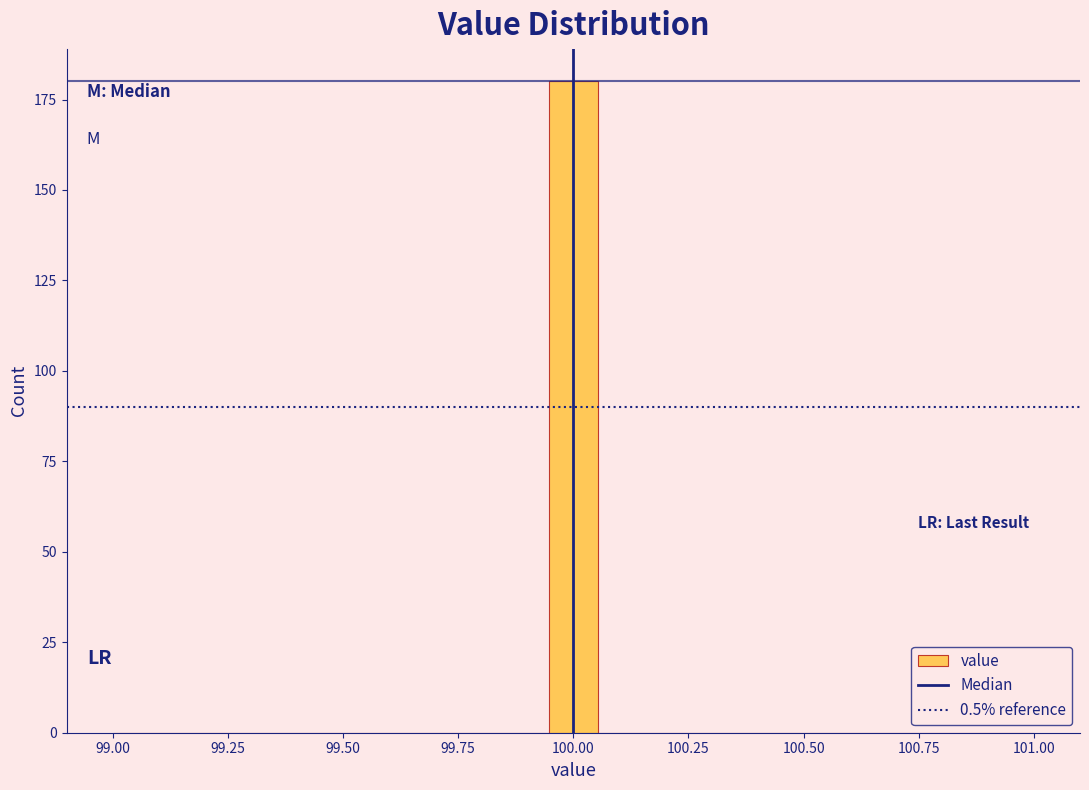

Read against the x-axis, roughly where is the centre of the tallest bar?

100.00